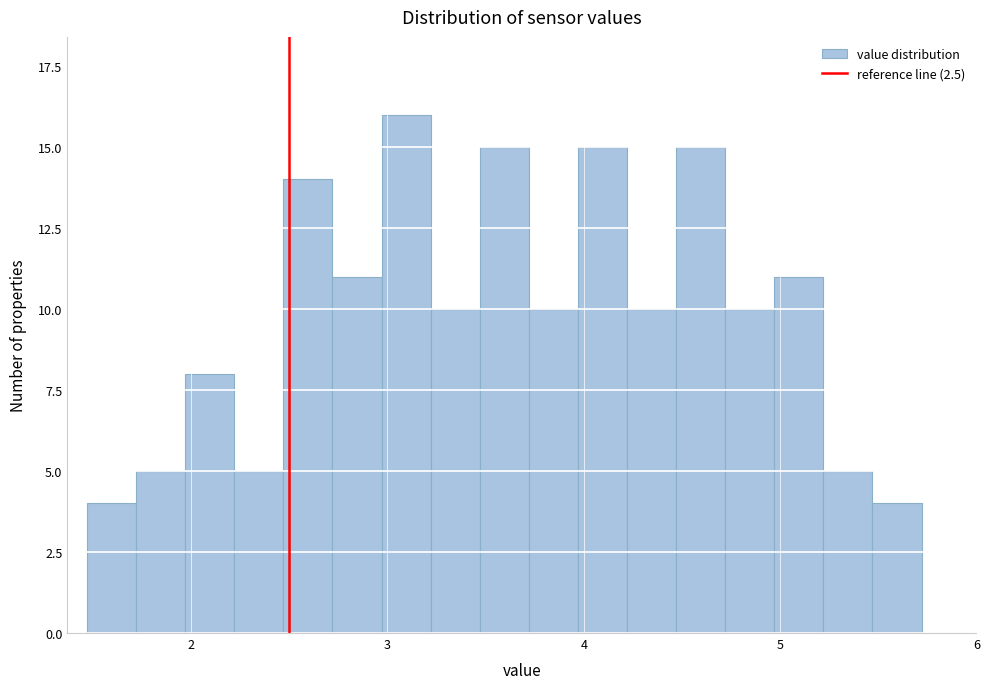

Read against the x-axis, roughly where is the centre of the tallest bar?

3.1